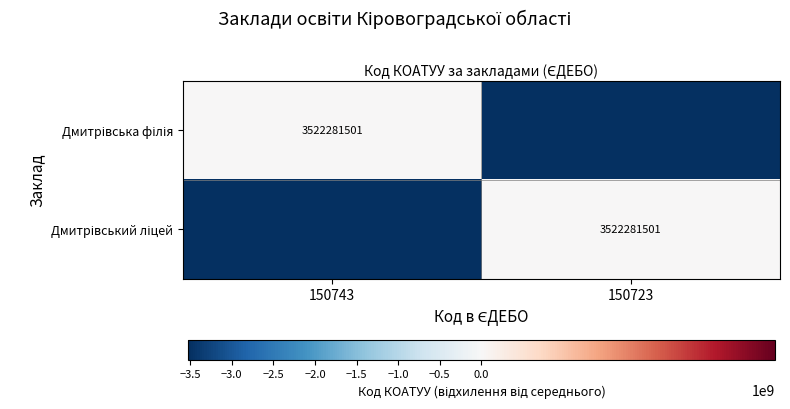

What is the average value of the Дмитрівський ліцей series?

-1761140750